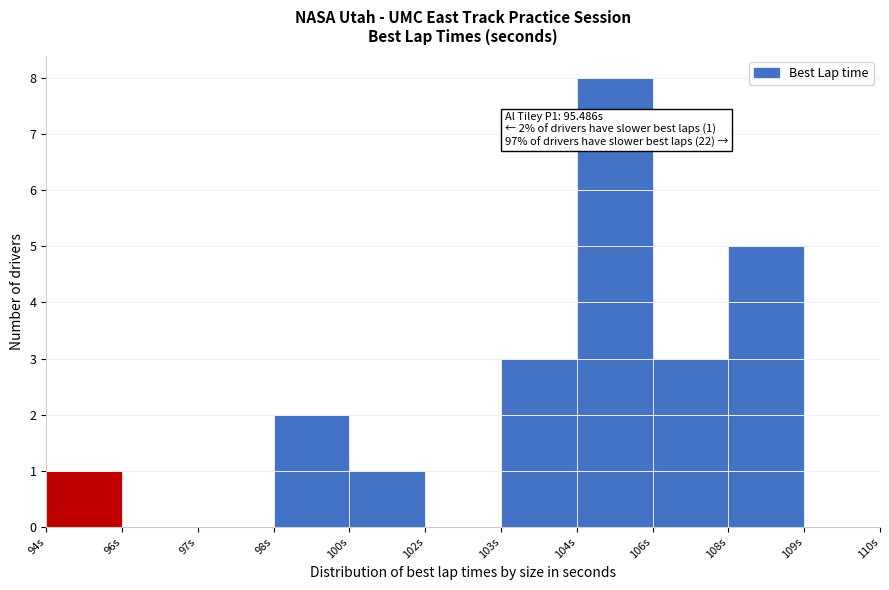

Reading left to right, transcribe all the data shown in this chart.

94s=1	96s=0	97s=0	98s=2	100s=1	102s=0	103s=3	104s=8	106s=3	108s=5	109s=0